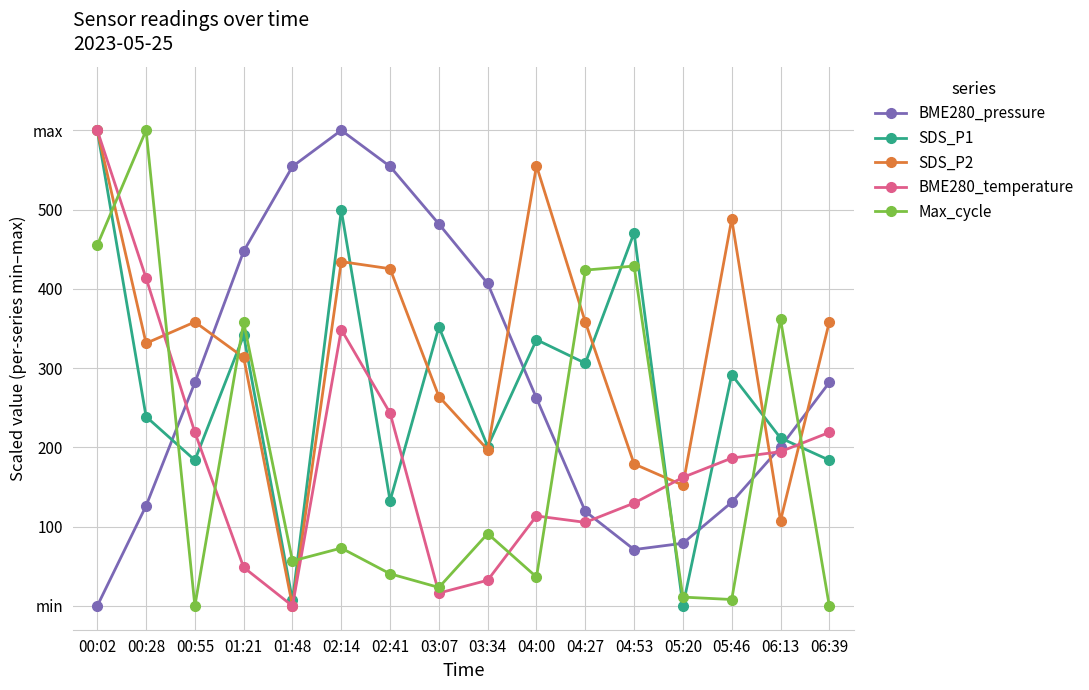

What is the difference between the maximum and minimum values in the BME280_pressure series?

600.0